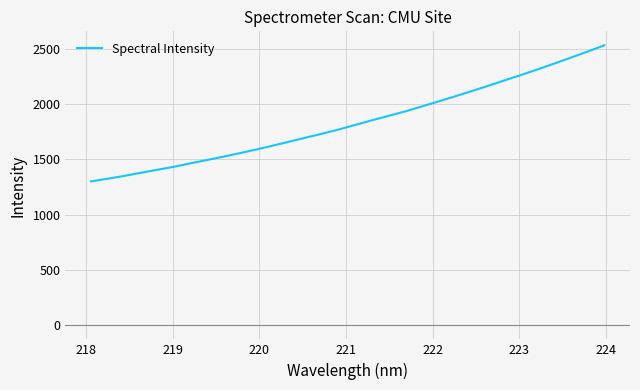

Does the chart have visible grid lines?

Yes